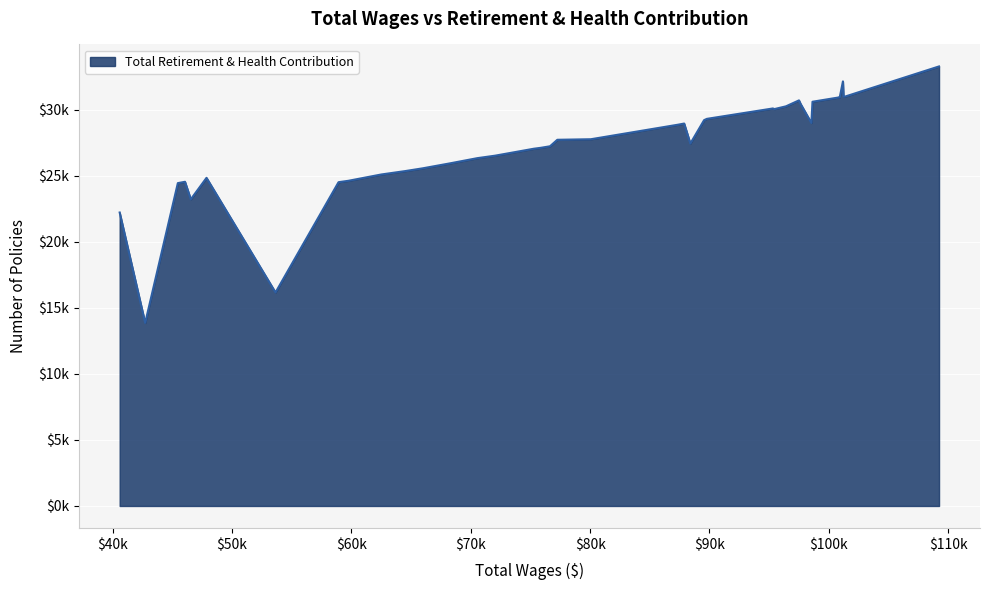

What is the difference between the maximum and minimum values?

19429